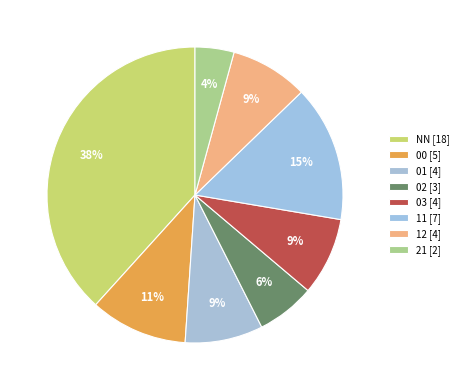

How many segments does this pie chart have?

8